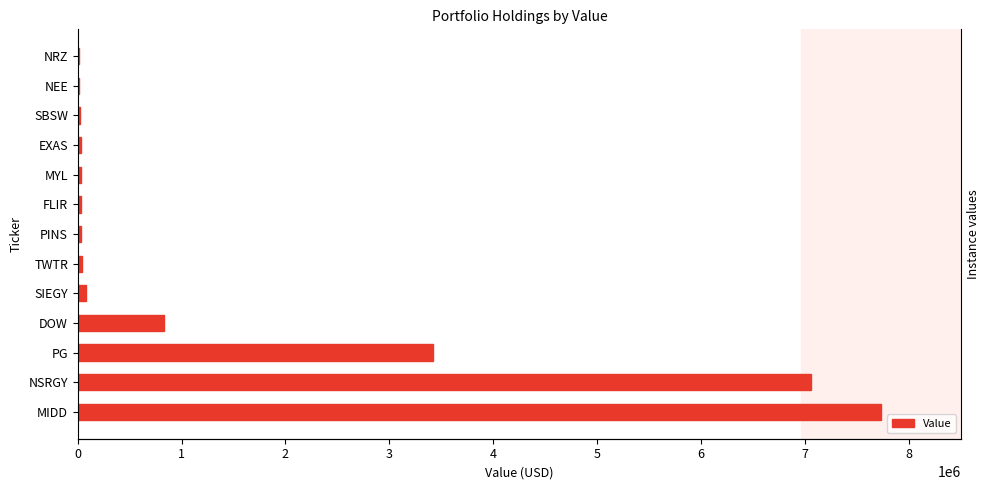

Is it true that the value at NRZ is 6282?

False